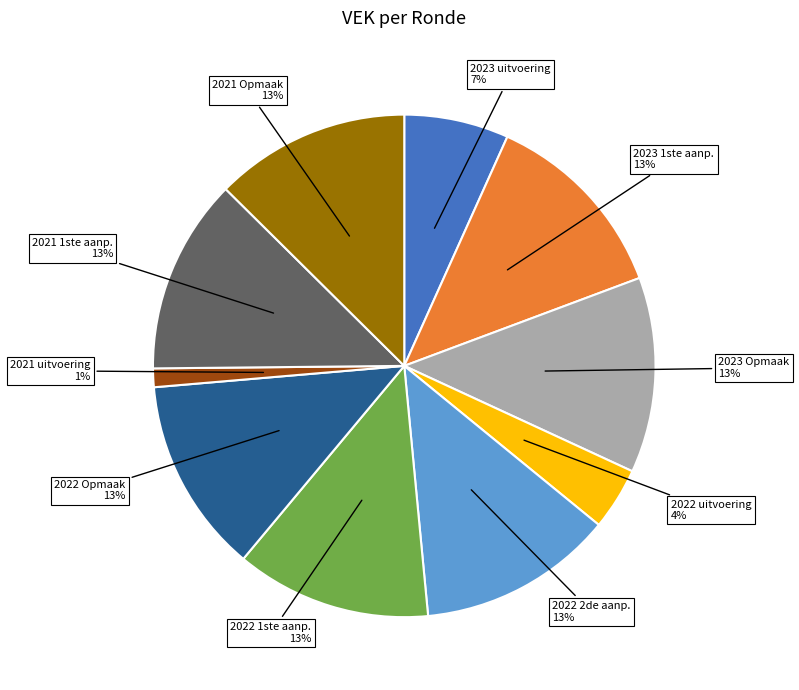

Is there a majority slice in this chart?

No